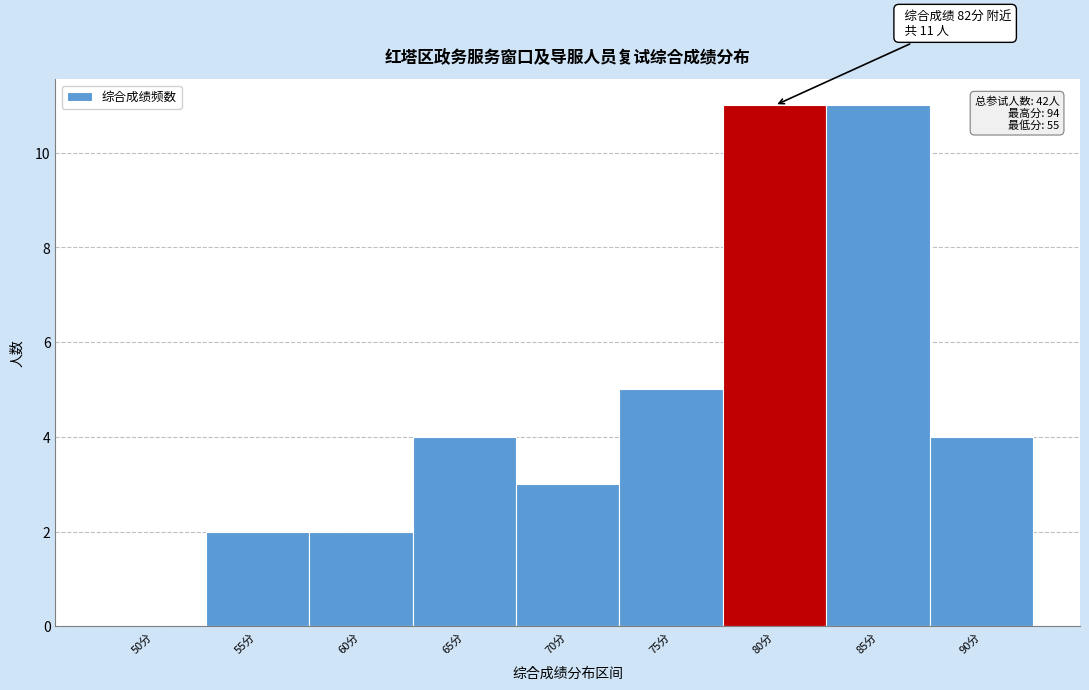

Reading left to right, list all the values displayed in this chart.

50分=0	55分=2	60分=2	65分=4	70分=3	75分=5	80分=11	85分=11	90分=4